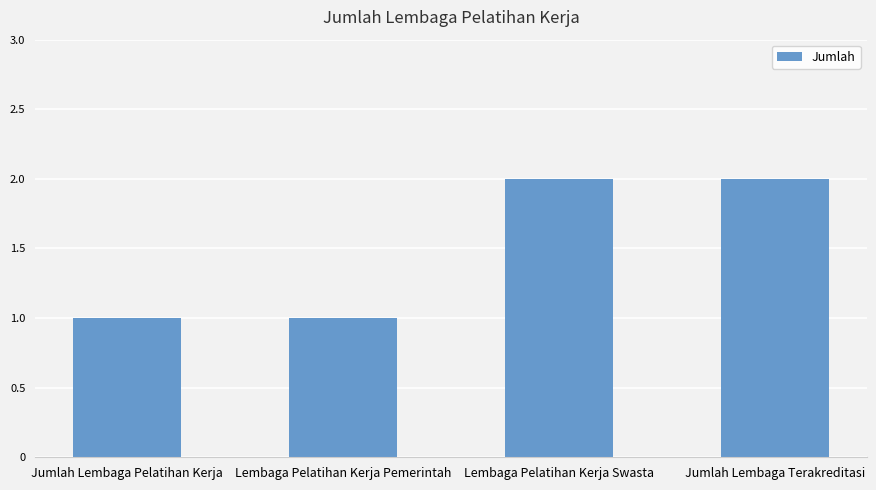

What is the sum of the values at Jumlah Lembaga Terakreditasi and Jumlah Lembaga Pelatihan Kerja?

3